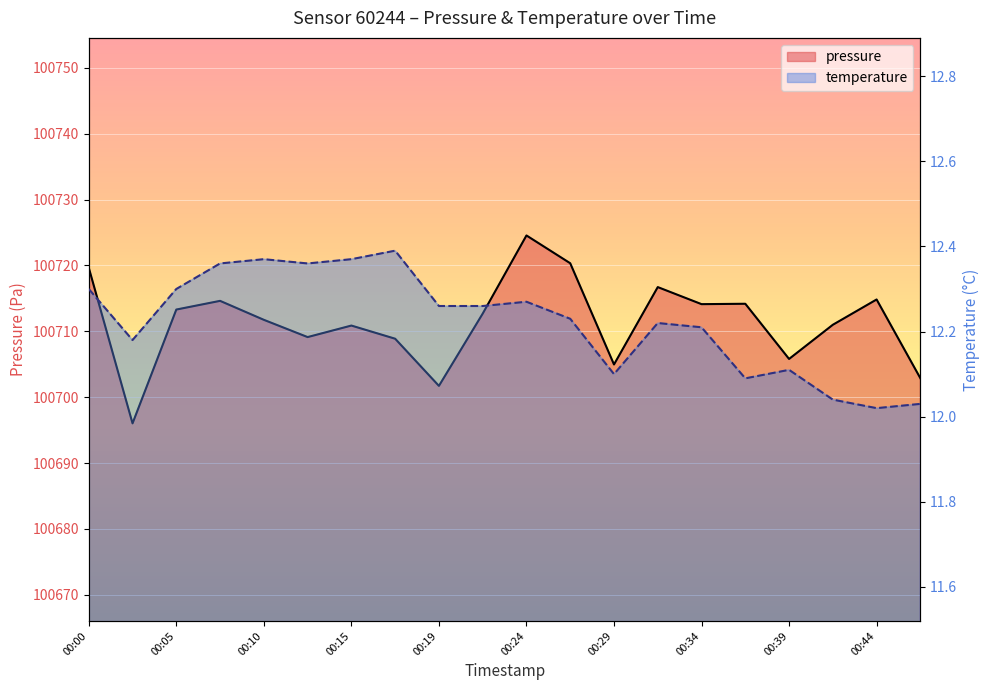

Which series changed the most between 00:24 and 00:27?

pressure